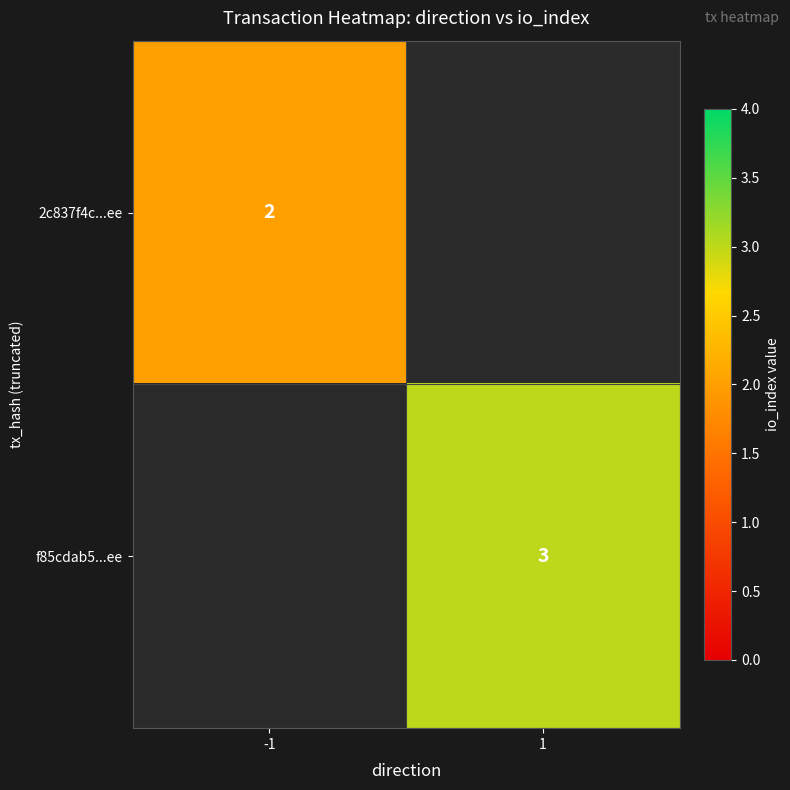

The f85cdab5...ee series shows 5 at 1. True or false?

False